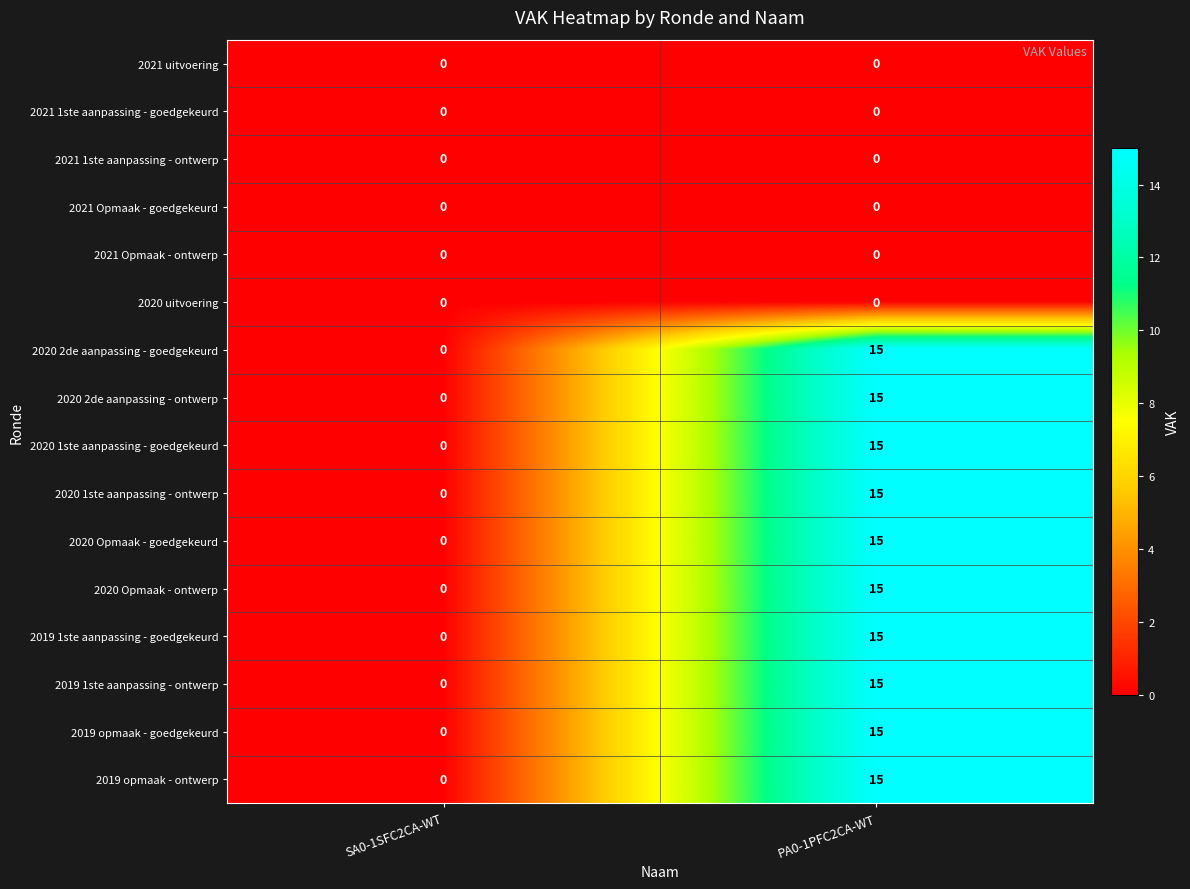

At which label does 2019 opmaak - goedgekeurd reach its peak?

PA0-1PFC2CA-WT